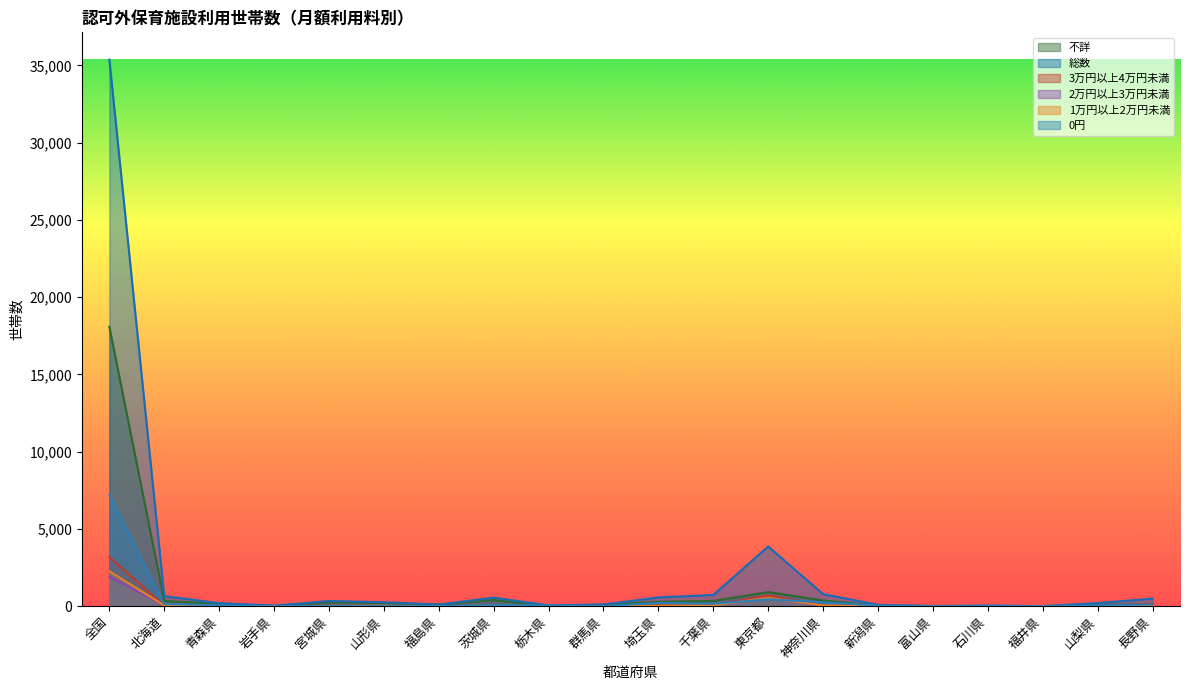

What is the label of the 14th point from the right?

福島県